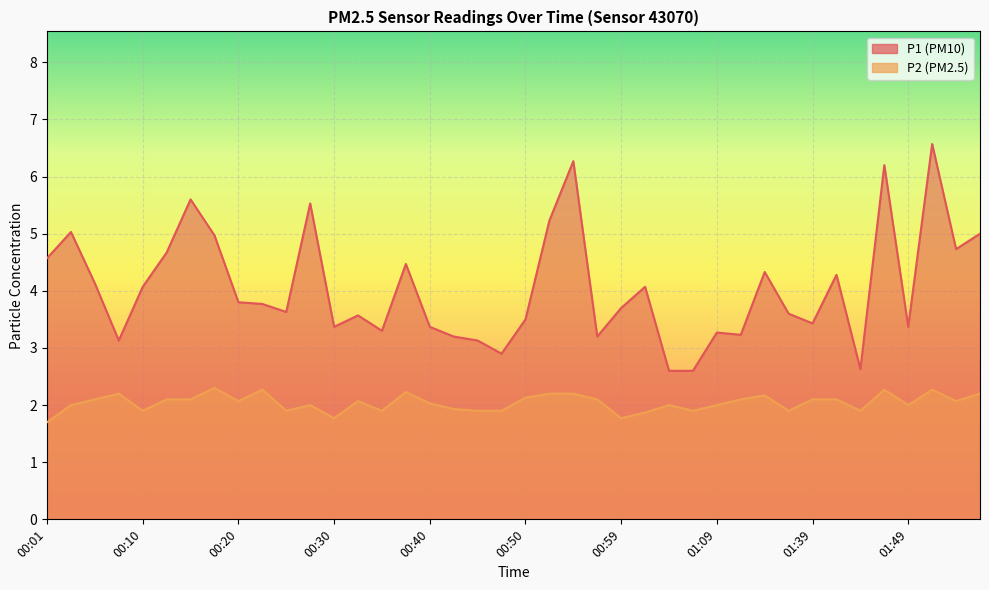

At how many categories does at least one series exceed 3?

36